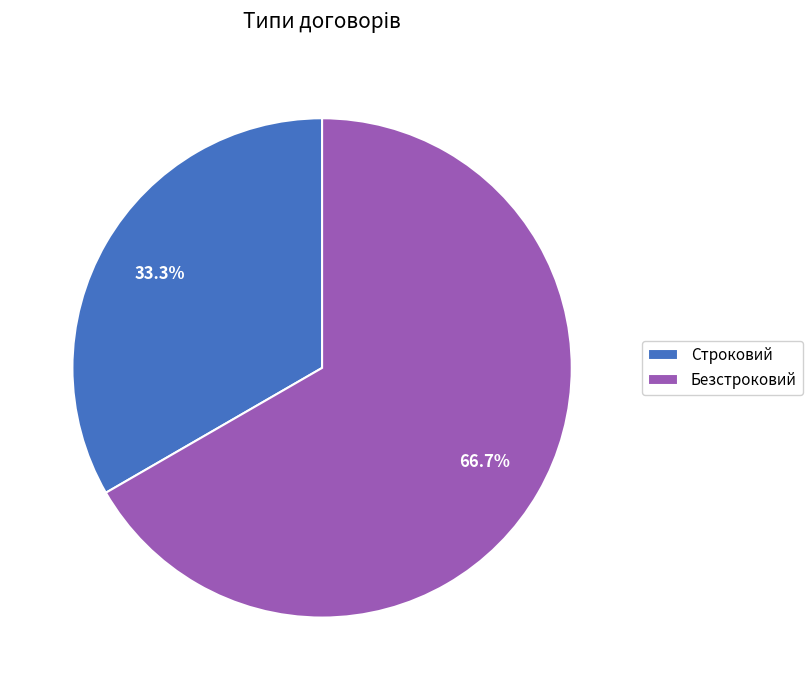

To the nearest percent, what portion does Строковий represent?

33%